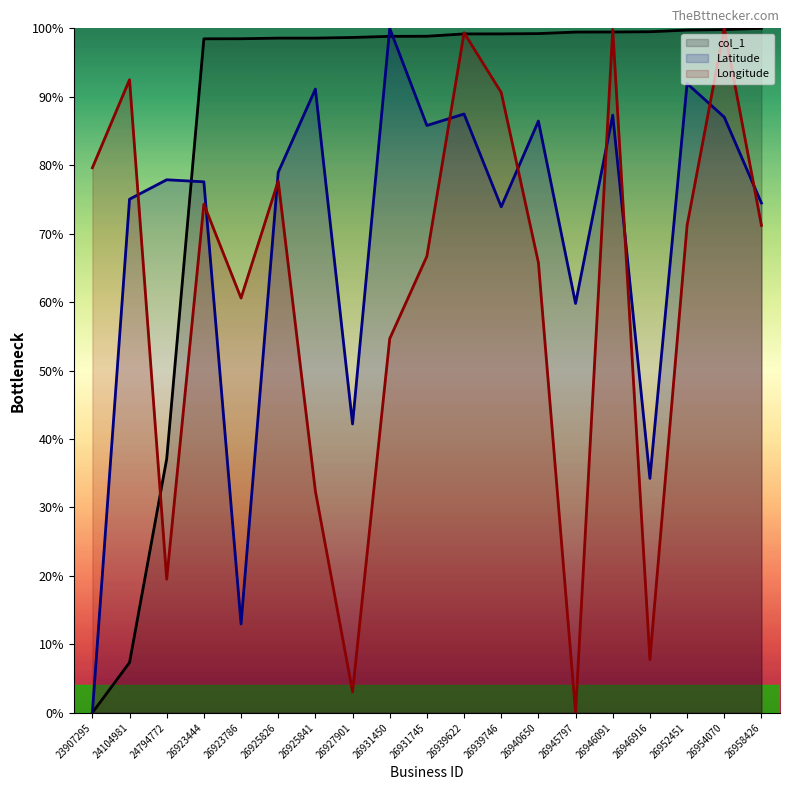

True or false: col_1 has a value of 7.3 at 24104981.

True